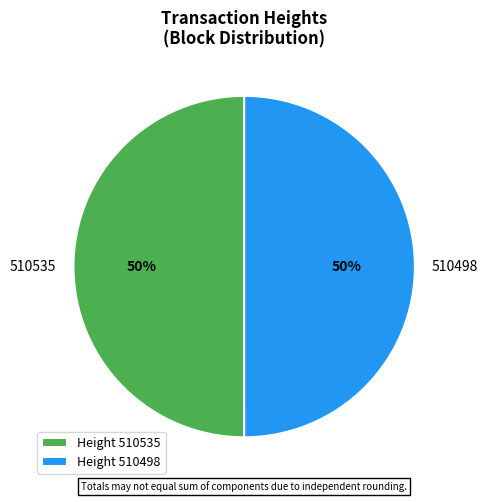

Is the sum of 510498 and 510535 greater than half?

Yes